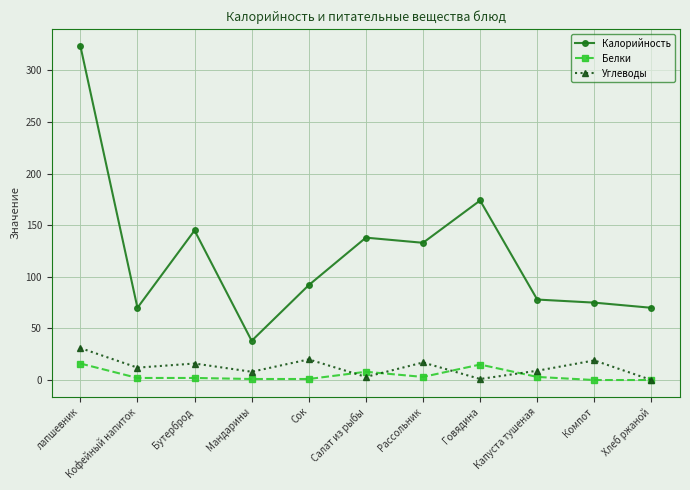

How many data points in Калорийность are less than 92?

5